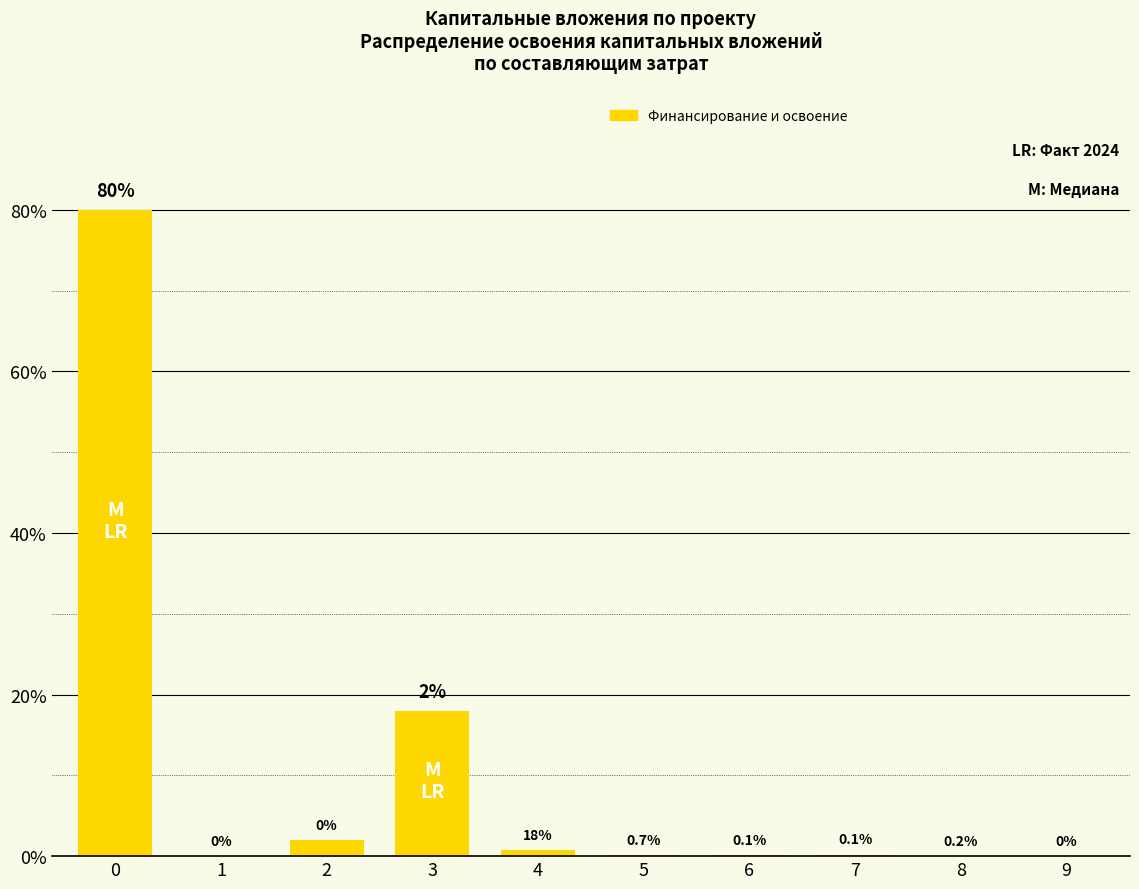

Reading left to right, list all the values displayed in this chart.

0=80.0	1=0.0	2=2.0	3=18.0	4=0.7	5=0.1	6=0.1	7=0.2	8=0.0	9=0.0